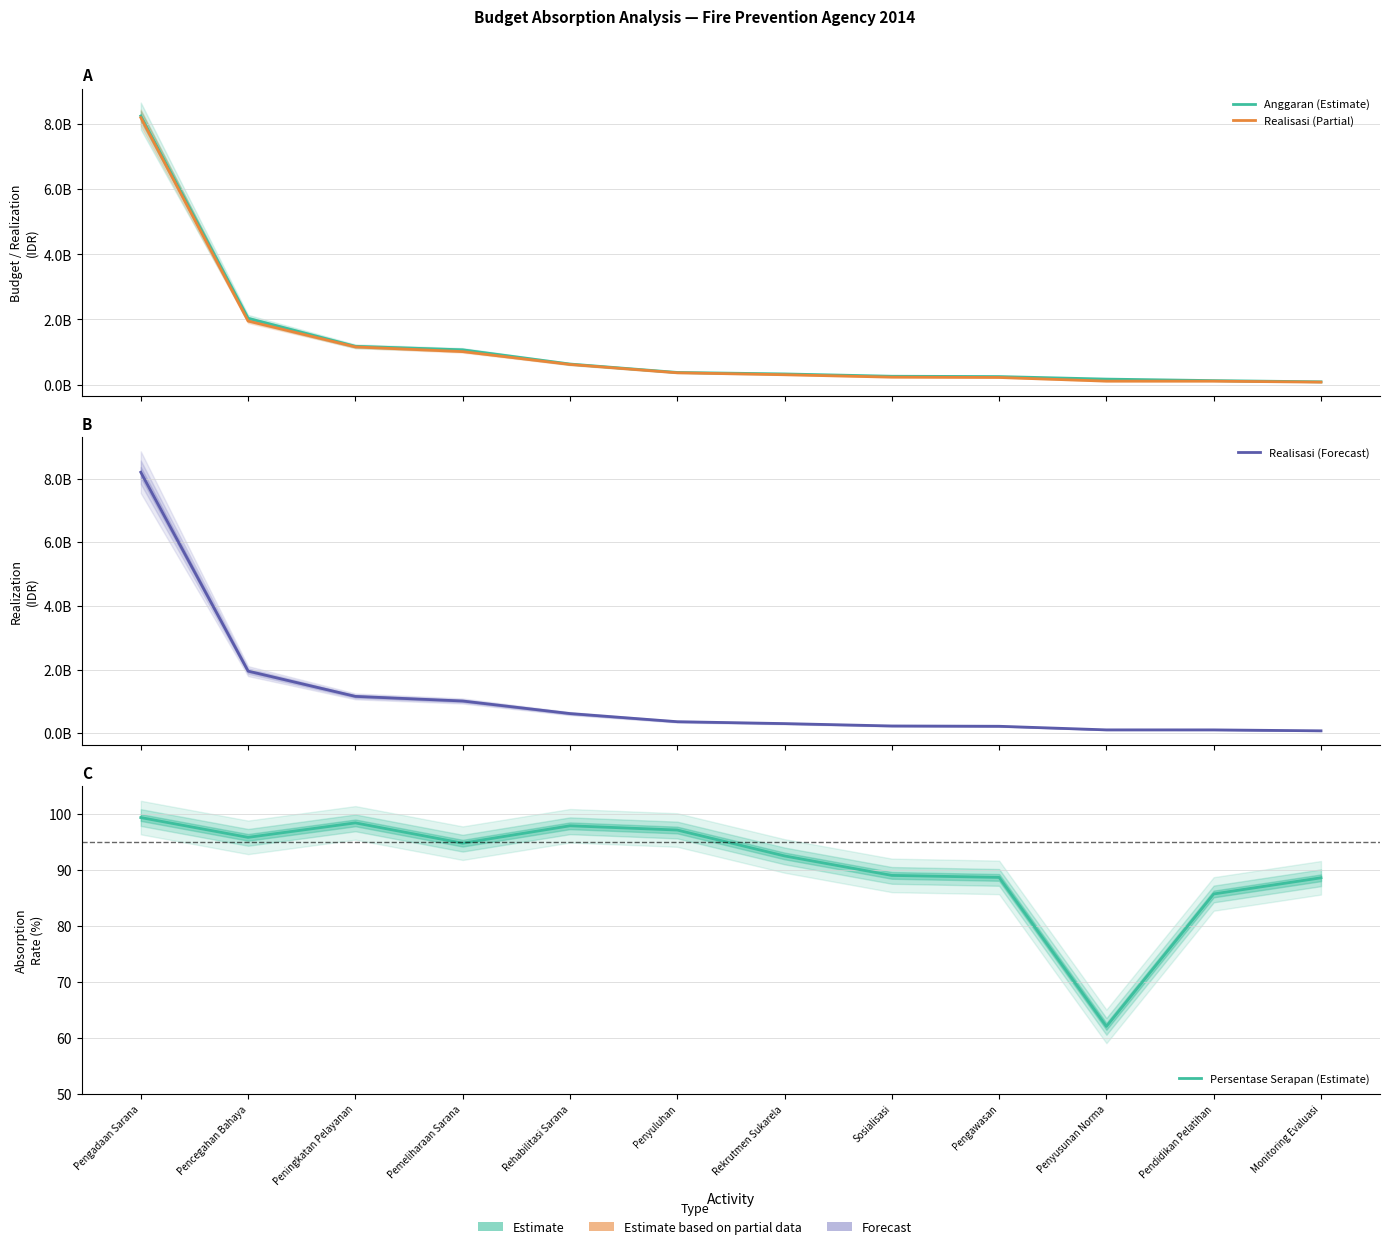

Is the value of Realisasi (Partial) at Pencegahan Bahaya greater than the value of Anggaran (Estimate) at Pengadaan Sarana?

No